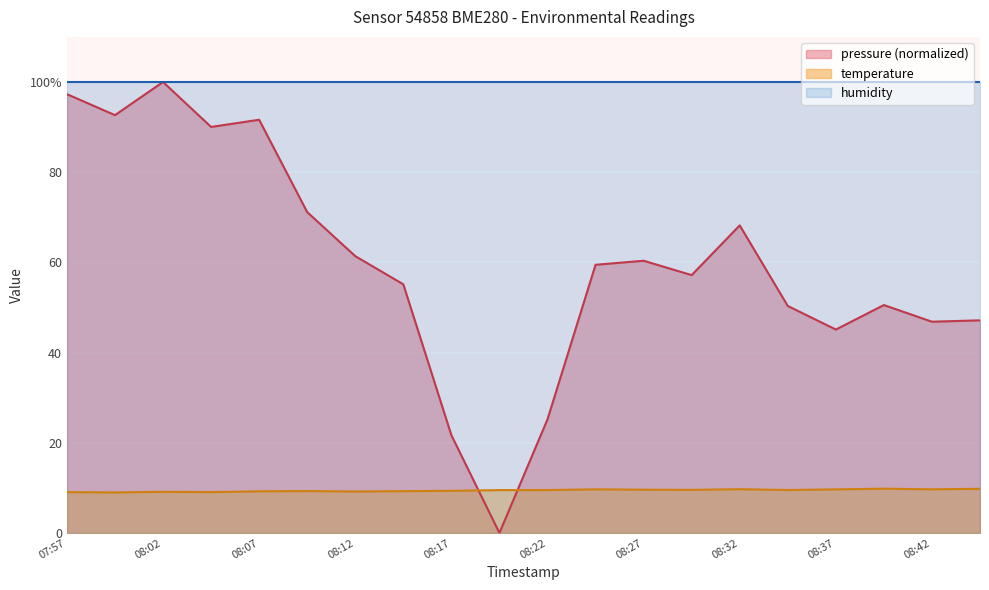

Read the temperature value at 08:22.

9.5